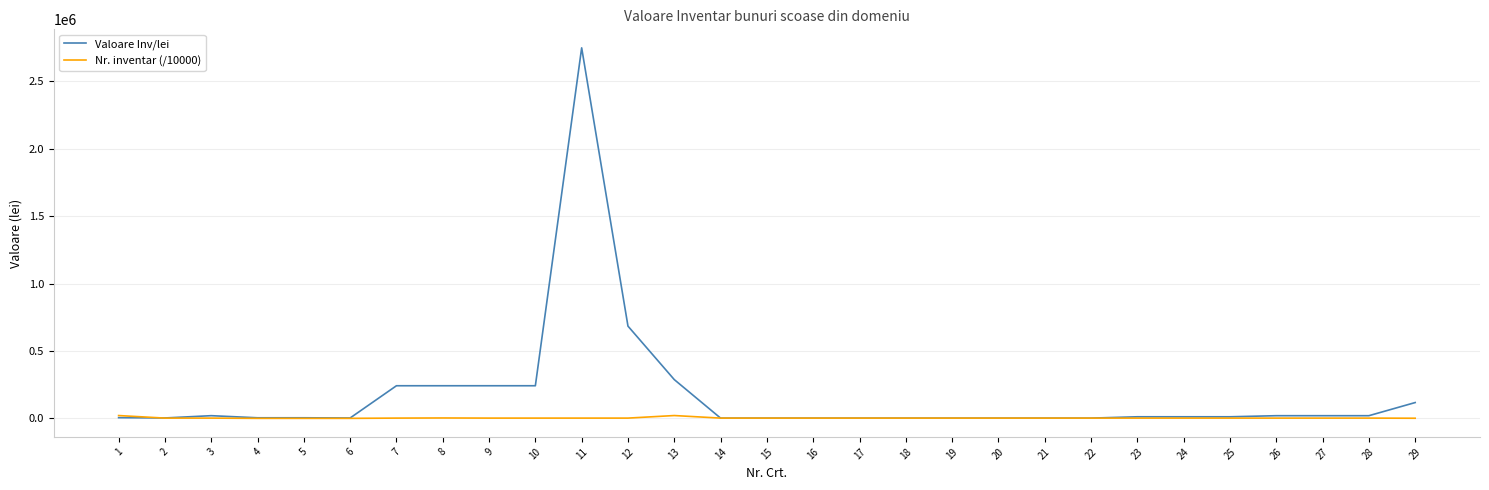

Which series ends up on top after the final intersection of Valoare Inv/lei and Nr. inventar (/10000)?

Valoare Inv/lei